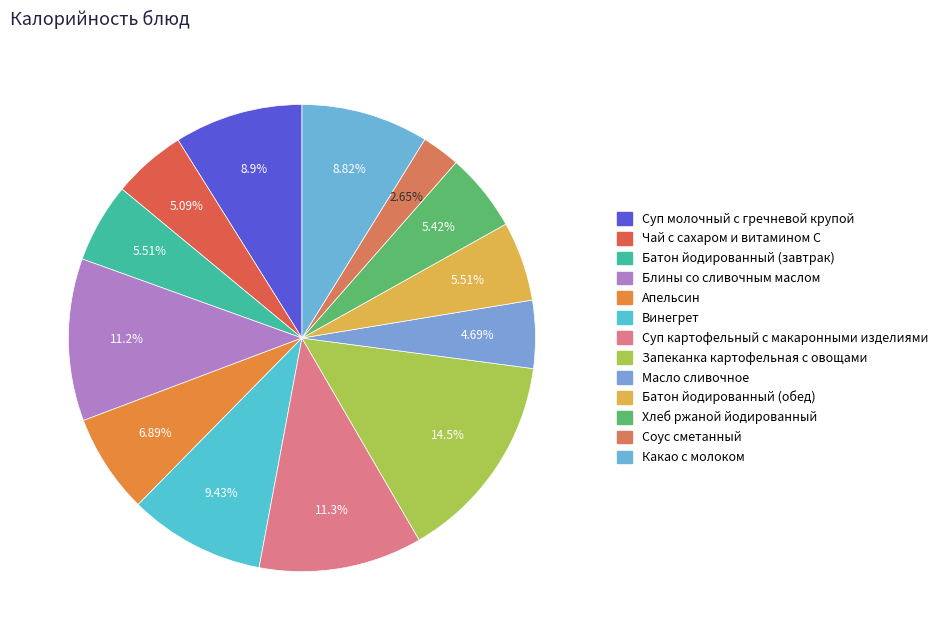

To the nearest percent, what portion does Суп картофельный с макаронными изделиями represent?

11%